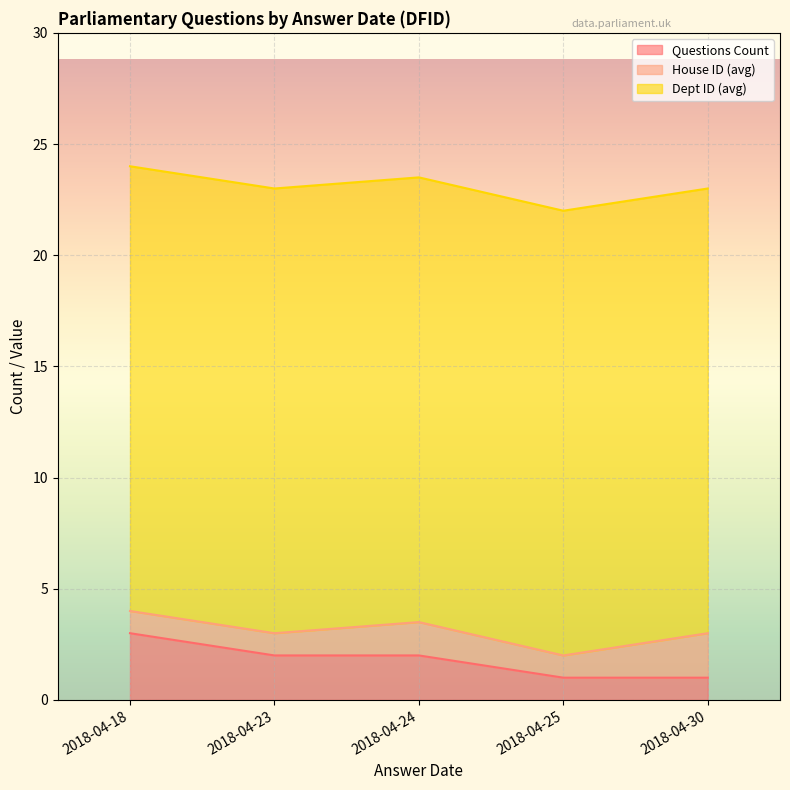

What is the minimum value shown in the chart?

1.0